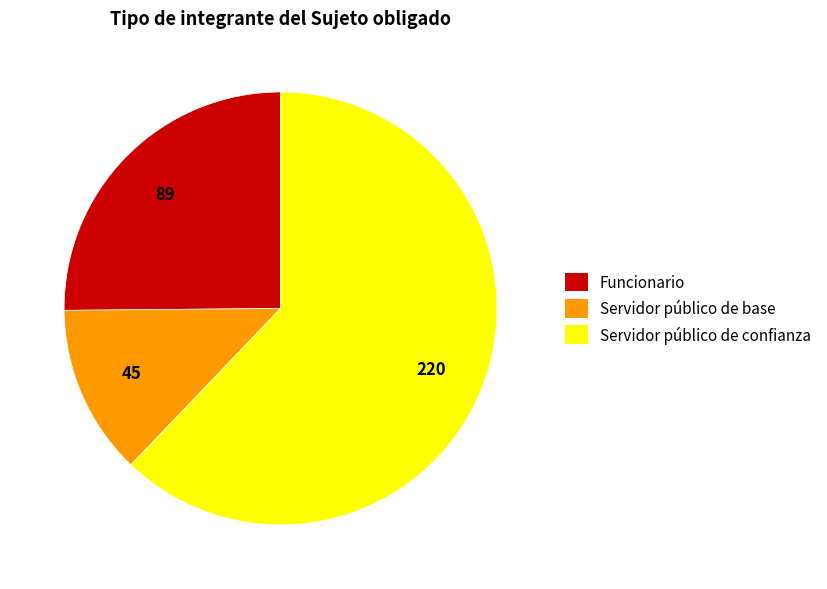

Approximately how many times larger is the value at Servidor público de confianza compared to Servidor público de base?

4.9